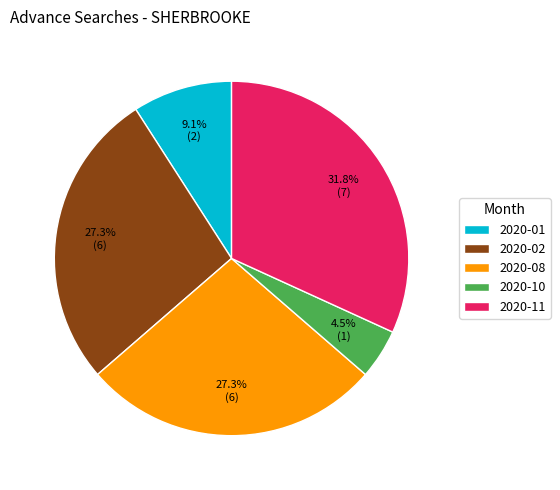

Is the sum of 2020-11 and 2020-02 greater than half?

Yes